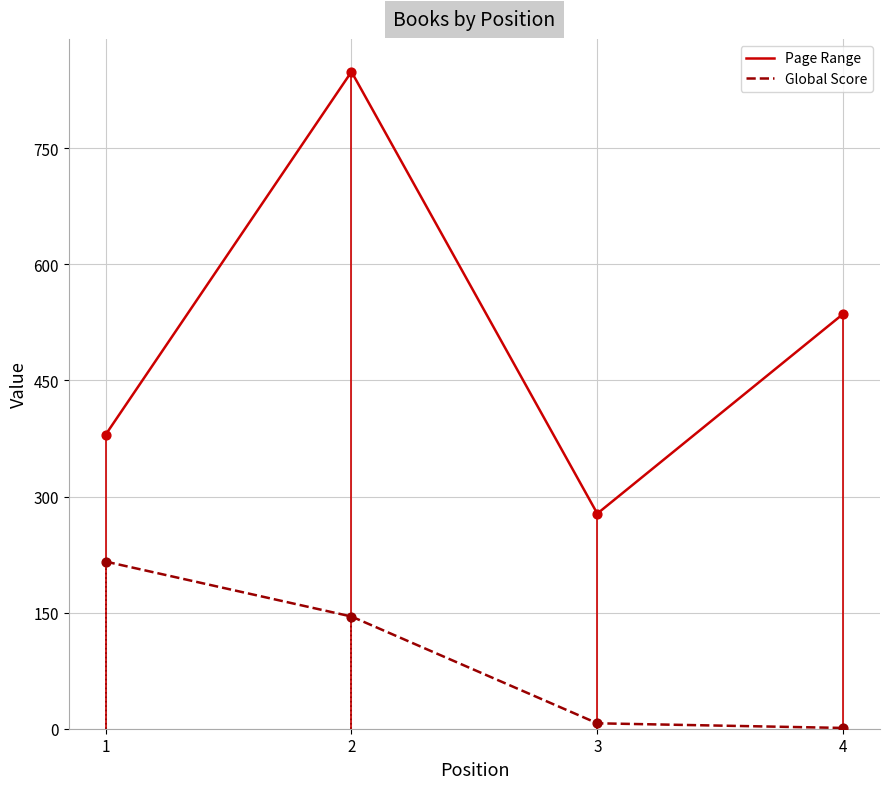

Which series has the largest range (max minus min)?

Page Range